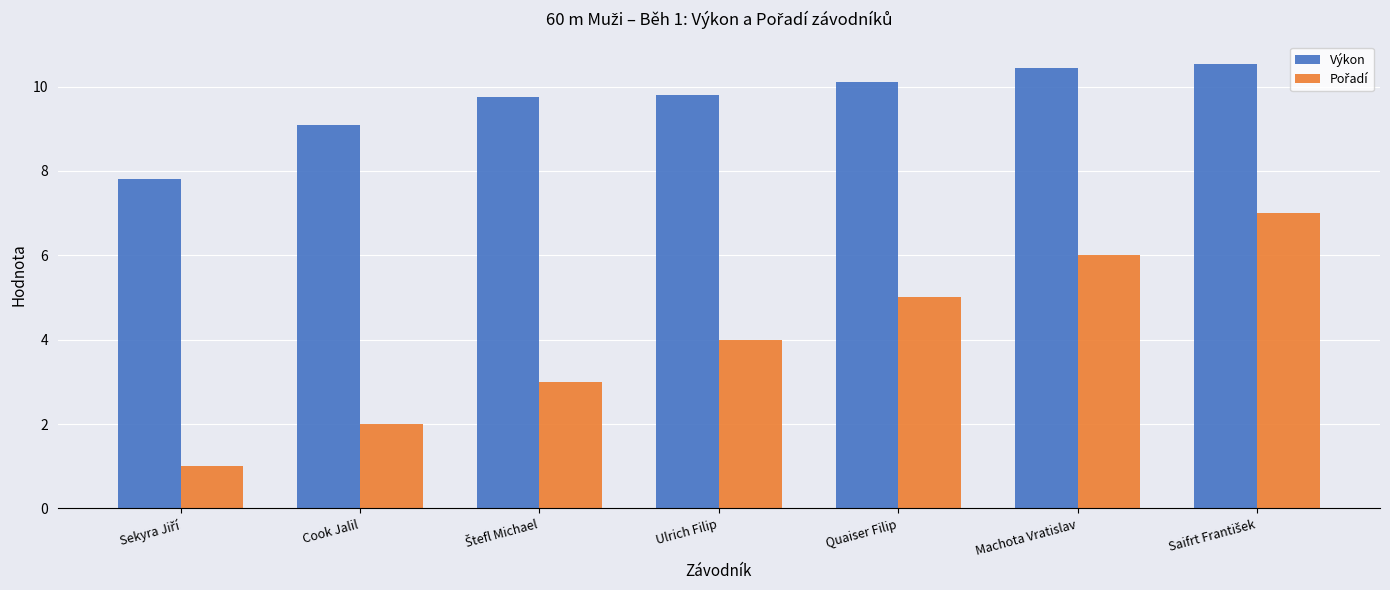

How many bars are there in total?

14